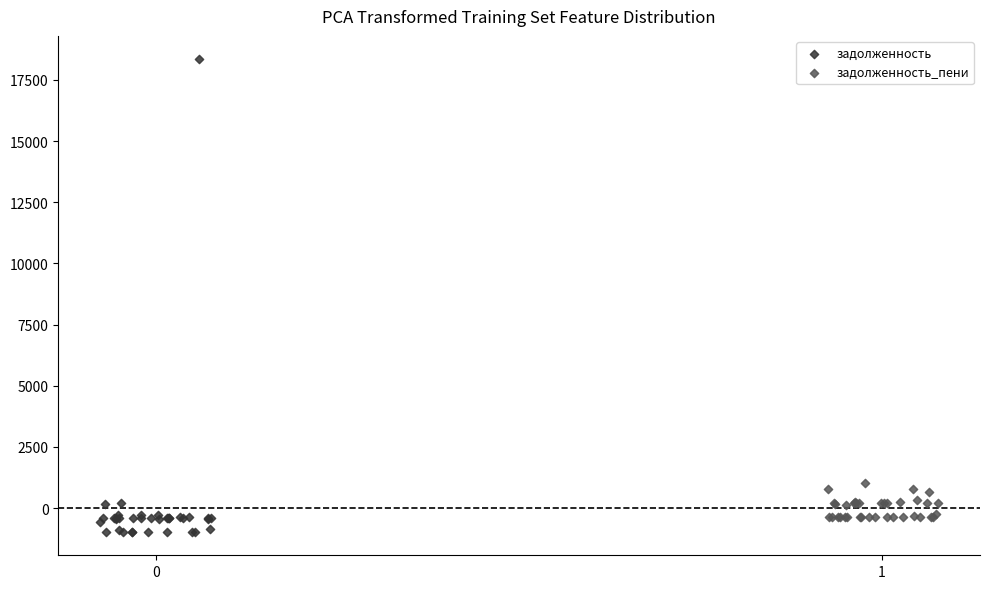

Which series reaches the maximum Y coordinate?

задолженность